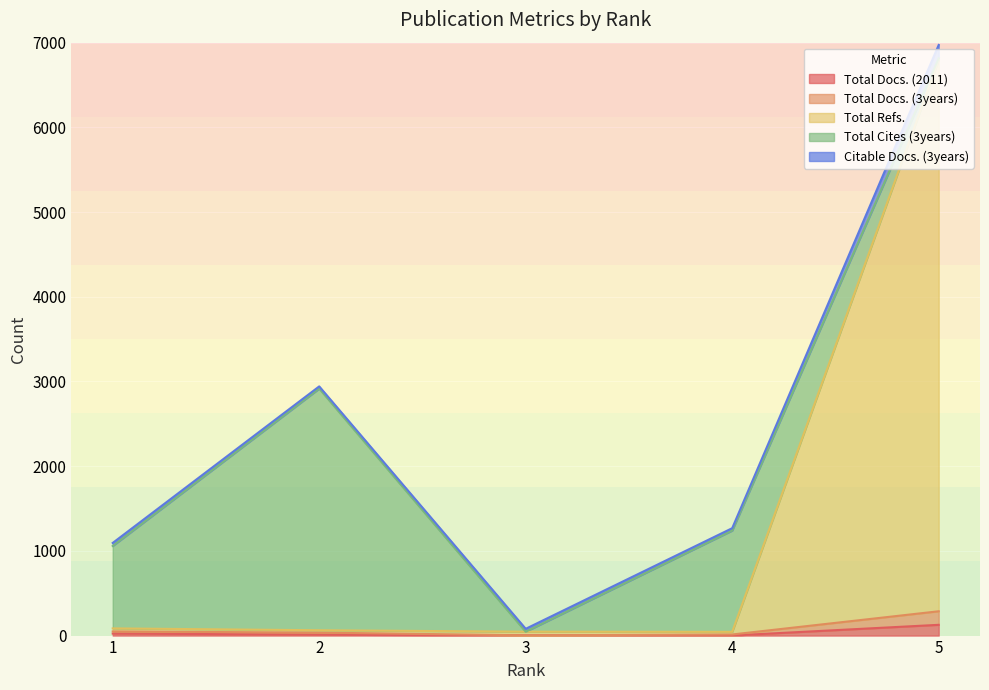

What is the average value of the Total Refs. series?

1407